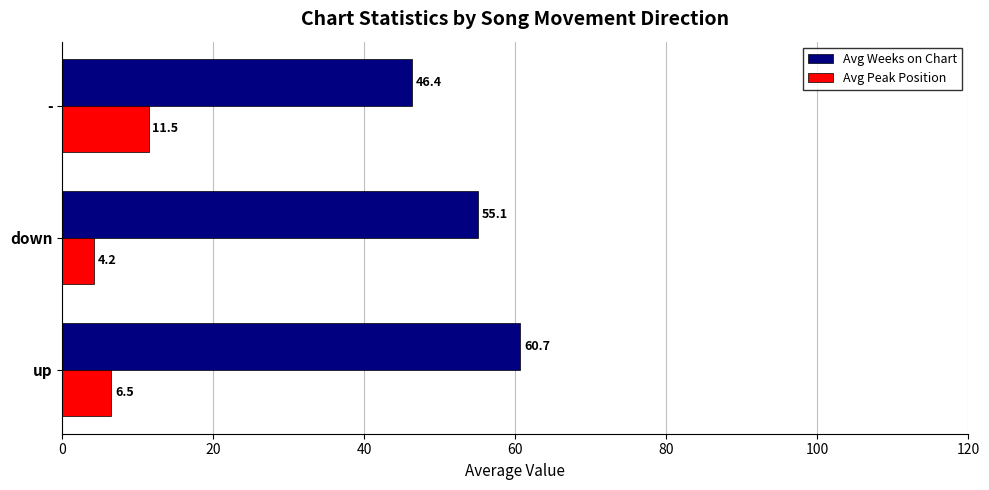

Which series has the widest spread of values?

Avg Weeks on Chart